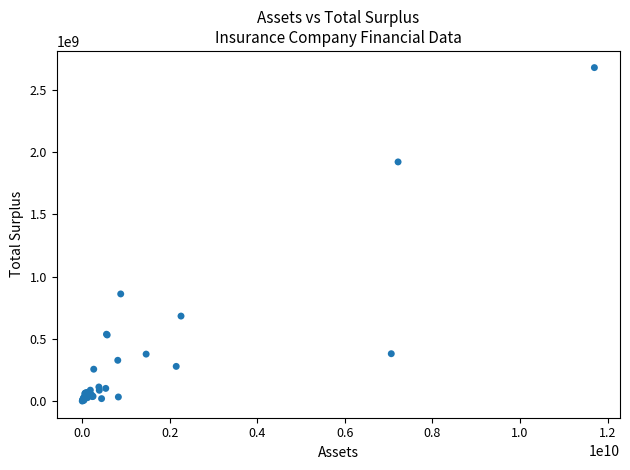

What Y value in the scatter plot is closest to 1339742610?

861657310